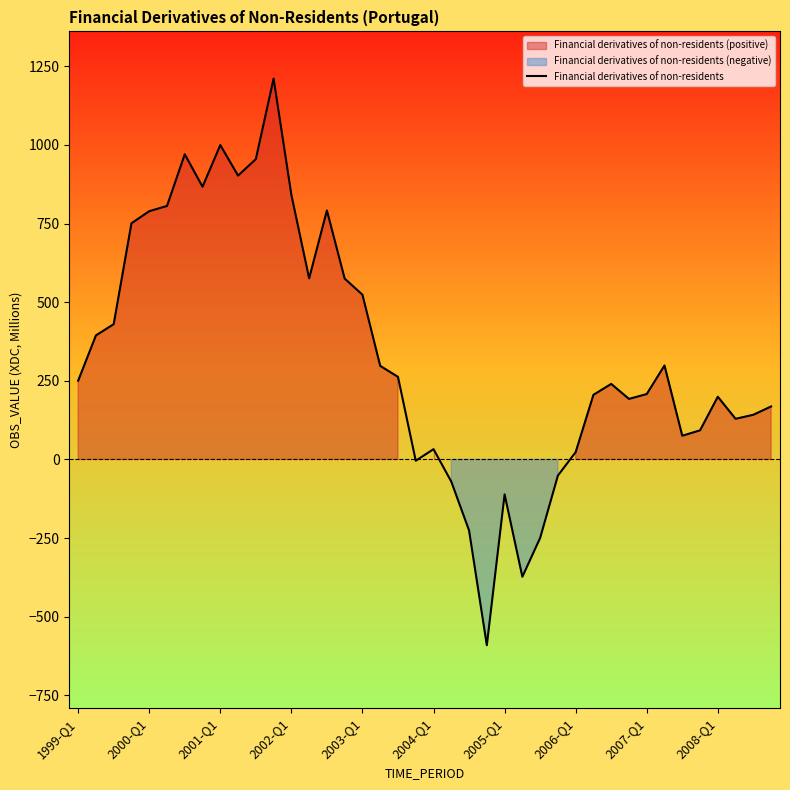

At which category does the chart reach its minimum across all series?

23